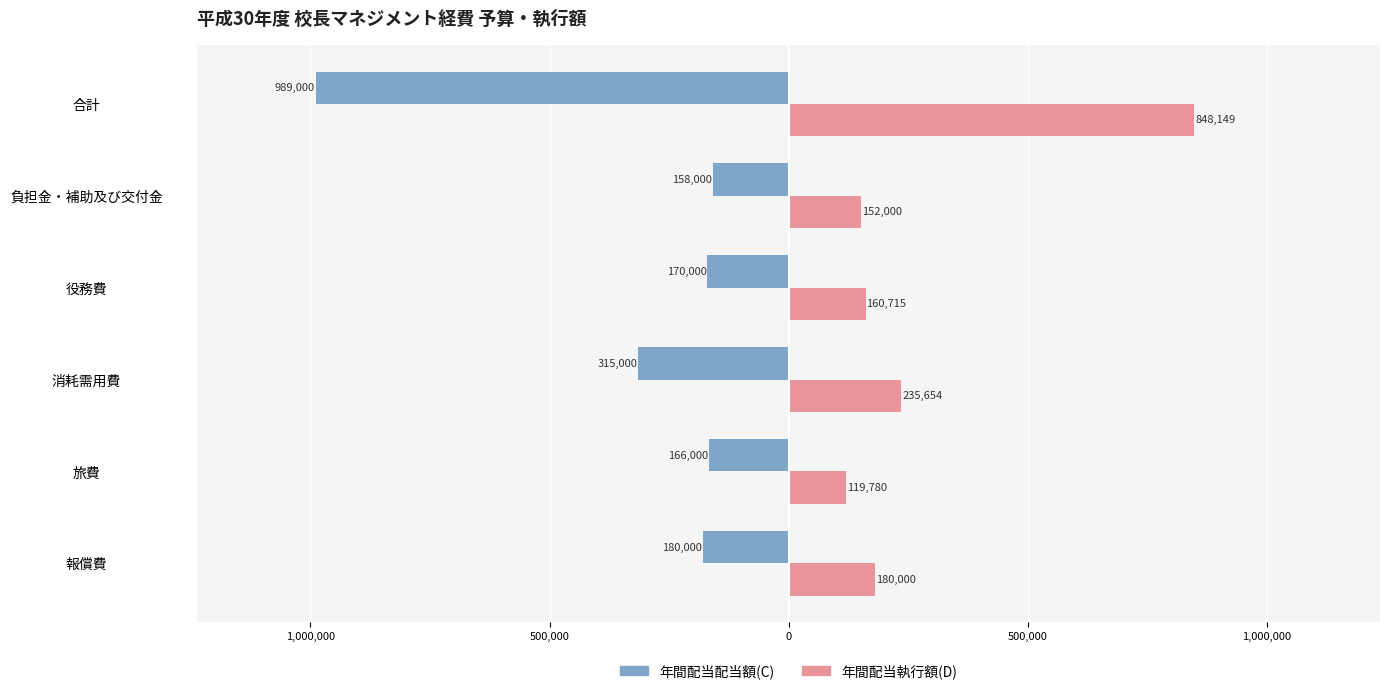

Reading left to right, extract all data points from this chart.

年間配当配当額(C): -180000	-166000	-315000	-170000	-158000	-989000
年間配当執行額(D): 180000	119780	235654	160715	152000	848149